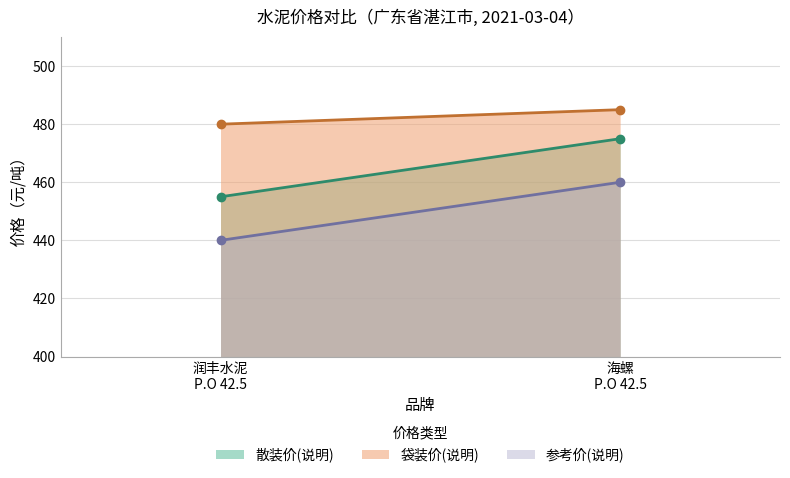

Reading right to left, what are all the values shown in this chart?

散装价(说明): 海螺
P.O 42.5=475	润丰水泥
P.O 42.5=455
袋装价(说明): 海螺
P.O 42.5=485	润丰水泥
P.O 42.5=480
参考价(说明): 海螺
P.O 42.5=460	润丰水泥
P.O 42.5=440